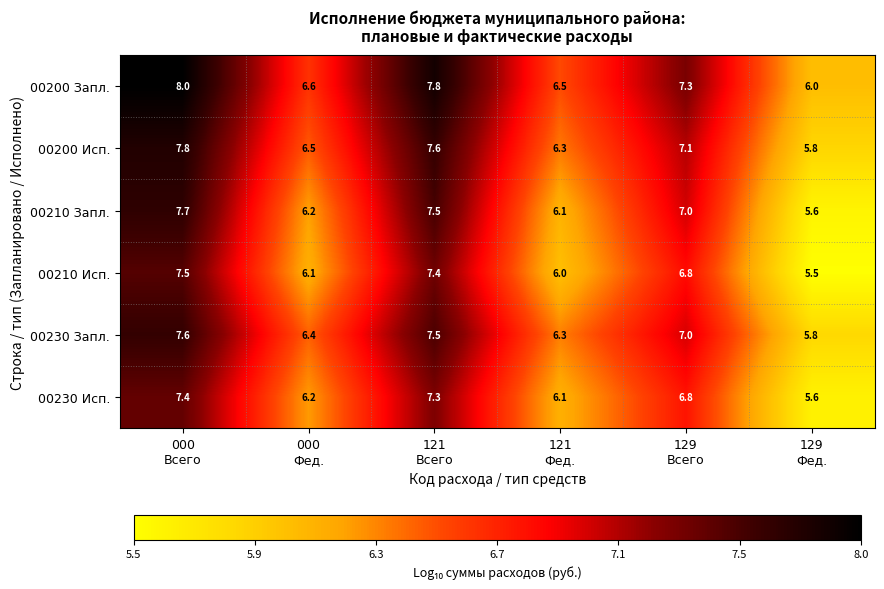

Which series changed the most between 000
Фед. and 121
Фед.?

00200 Исп.